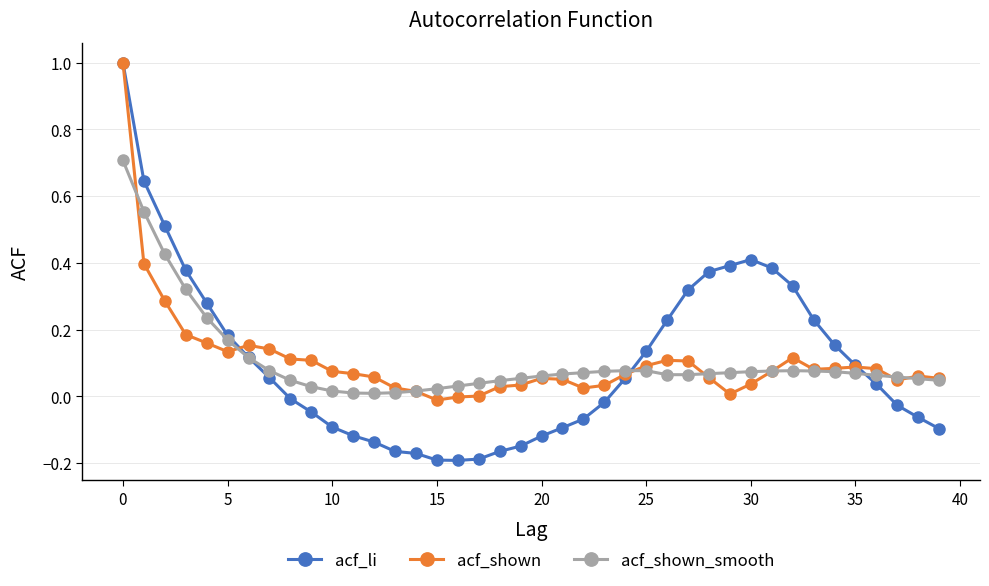

True or false: acf_shown_smooth has more than 0 interior local peaks.

True